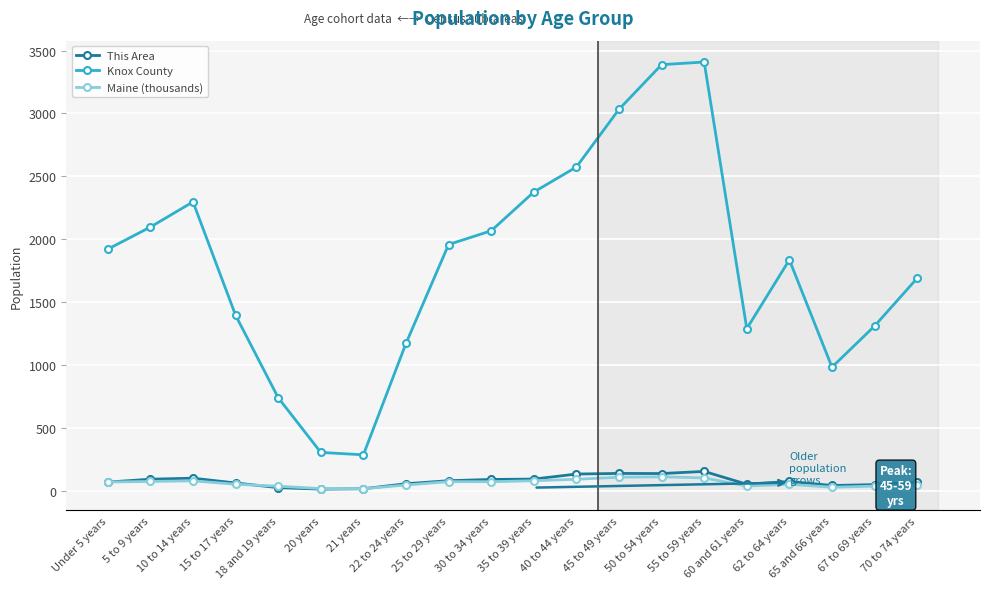

In This Area, how many points are higher than both neighbors (excluding endpoints)?

4